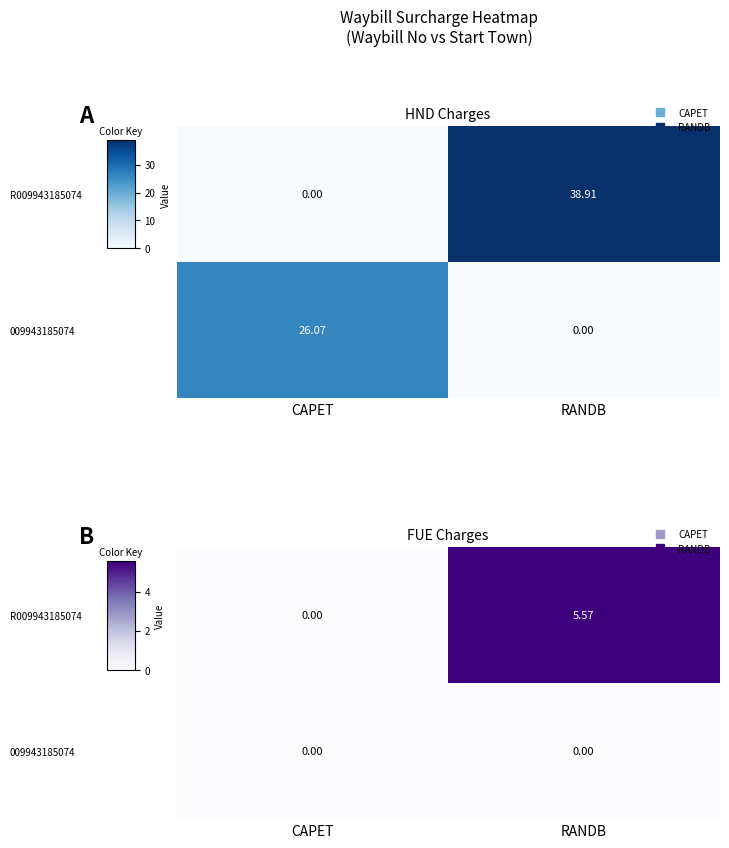

Which has a higher value, RANDB or CAPET?

RANDB